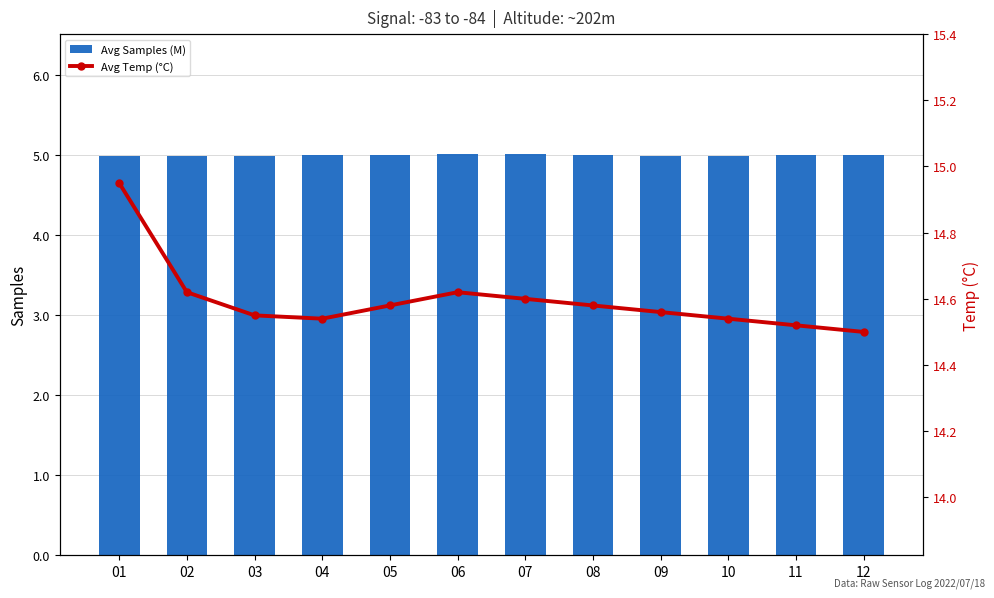

Reading left to right, extract all data points from this chart.

Avg Samples (M): 01=5.0	02=5.0	03=5.0	04=5.0	05=5.0	06=5.0	07=5.0	08=5.0	09=5.0	10=5.0	11=5.0	12=5.0
Avg Temp (°C): 01=14.9	02=14.6	03=14.6	04=14.5	05=14.6	06=14.6	07=14.6	08=14.6	09=14.6	10=14.5	11=14.5	12=14.5